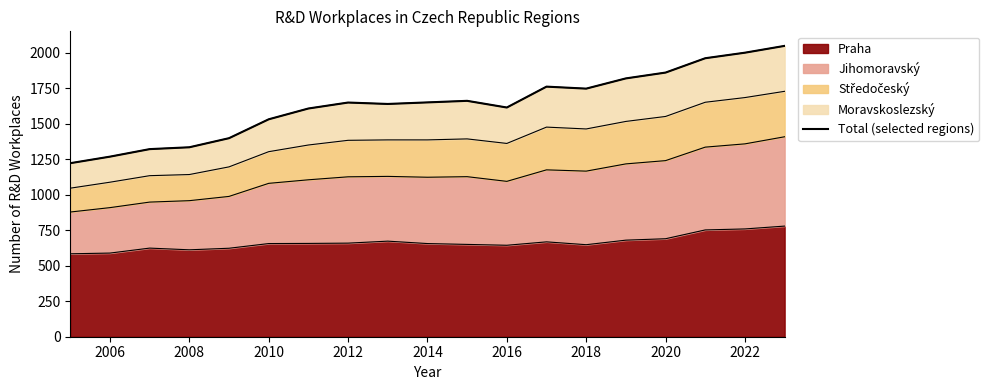

How many points are higher than both their immediate neighbors (excluding endpoints)?

3